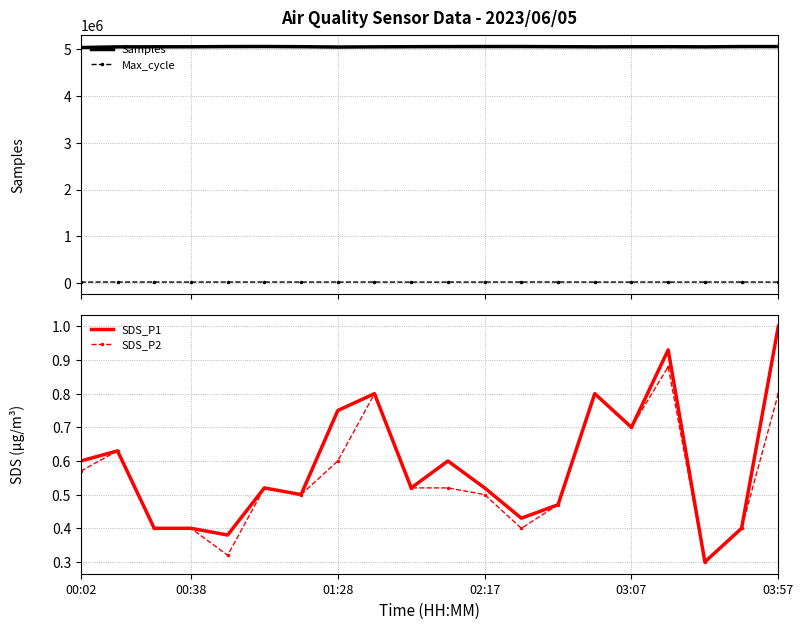

In SDS_P1, how many points are higher than both neighbors (excluding endpoints)?

6